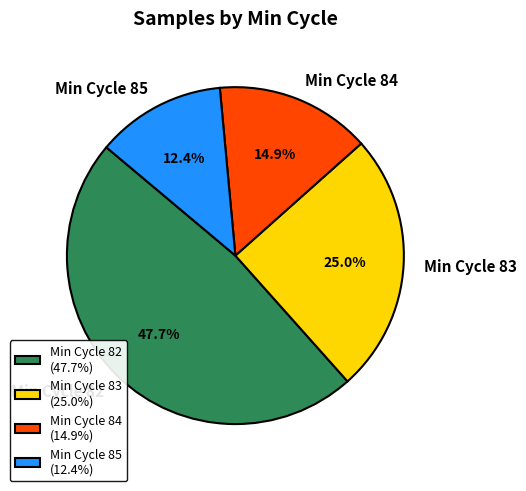

Combined, what portion of the pie is Min Cycle 82 and Min Cycle 85?

60.1%